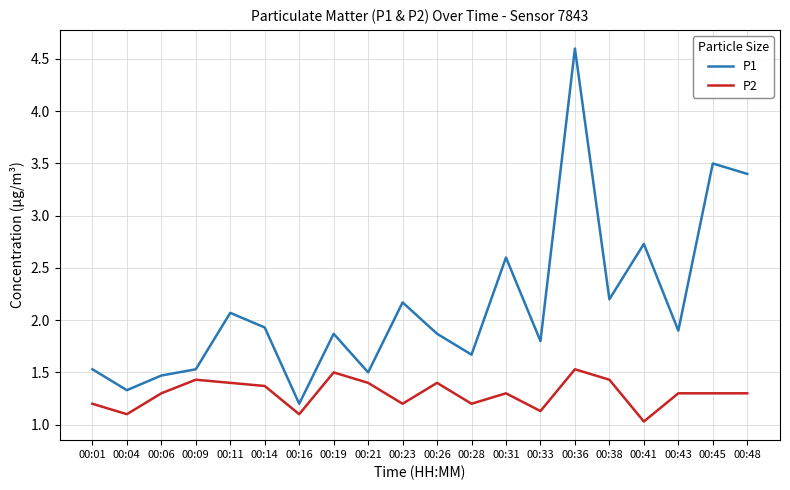

True or false: P1 has more than 2 points higher than both neighbors.

True